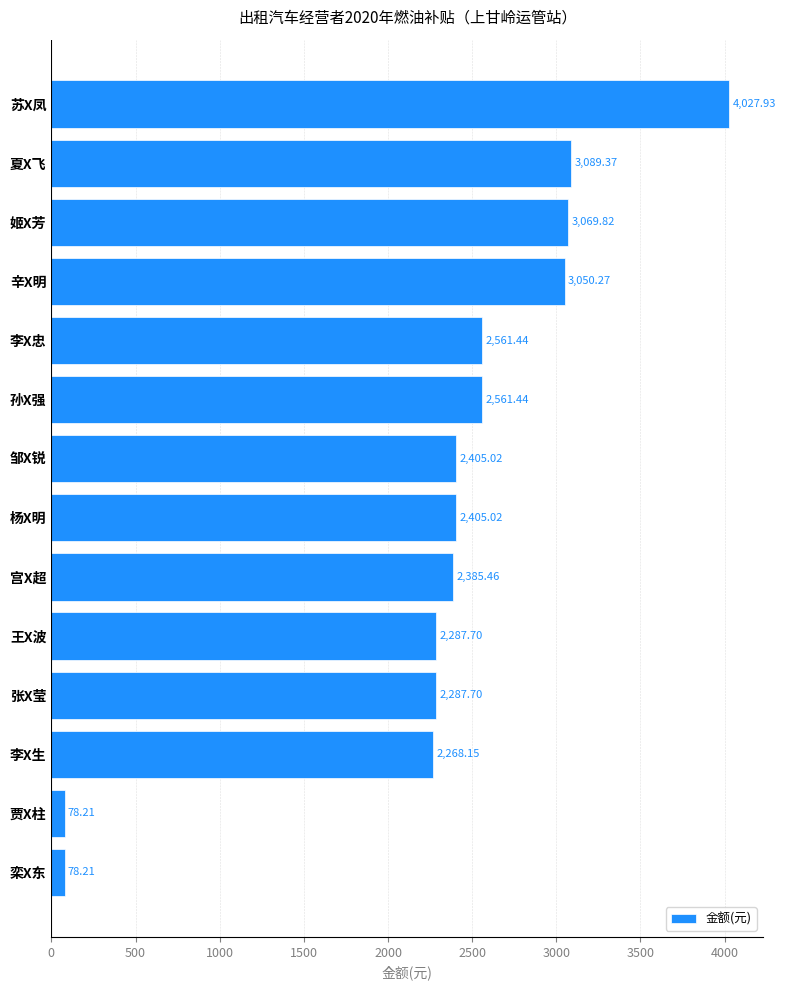

Which has a higher value, 贾X柱 or 孙X强?

孙X强